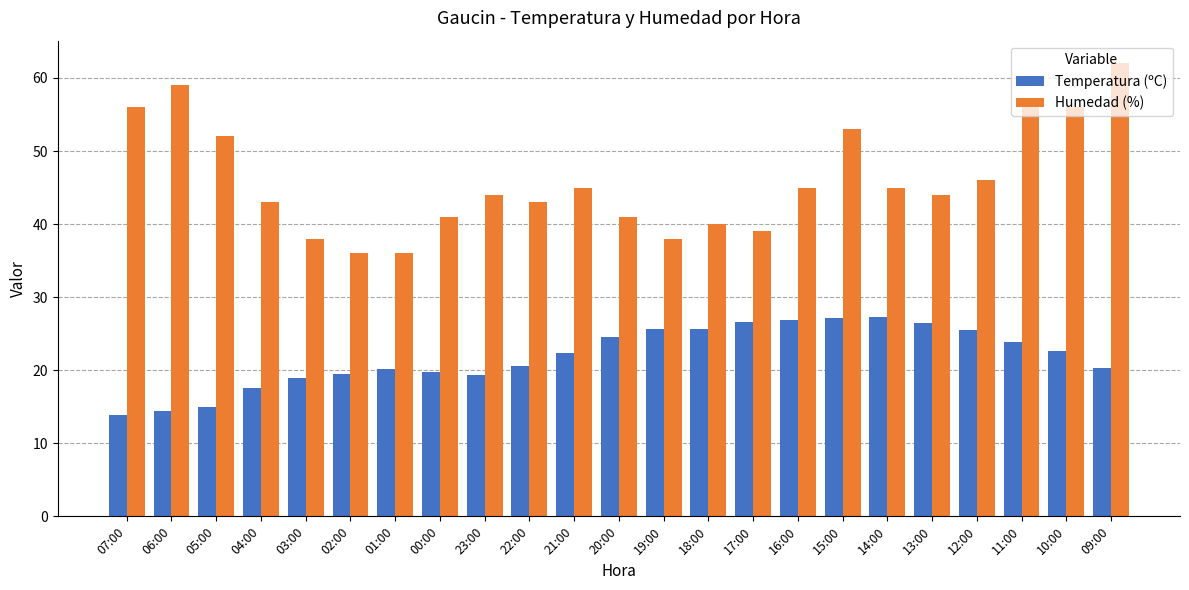

How many bars are there in each group?

2